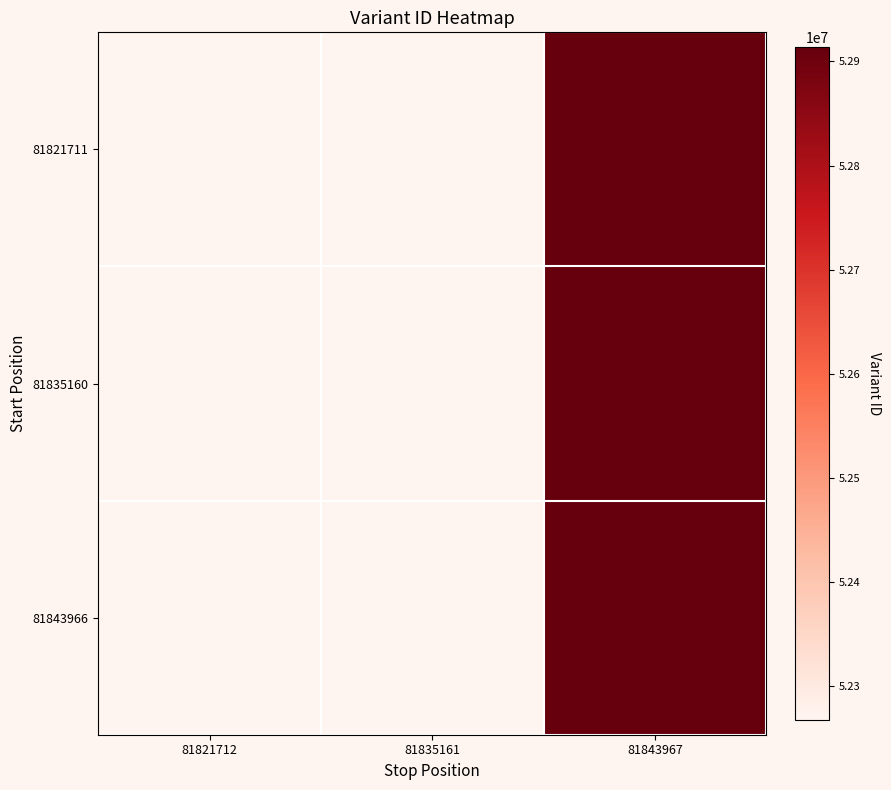

Reading left to right, extract all data points from this chart.

81821711: 81821712=52267546	81835161=52267597	81843967=52913482
81835160: 81821712=52267546	81835161=52267597	81843967=52913482
81843966: 81821712=52267546	81835161=52267597	81843967=52913482